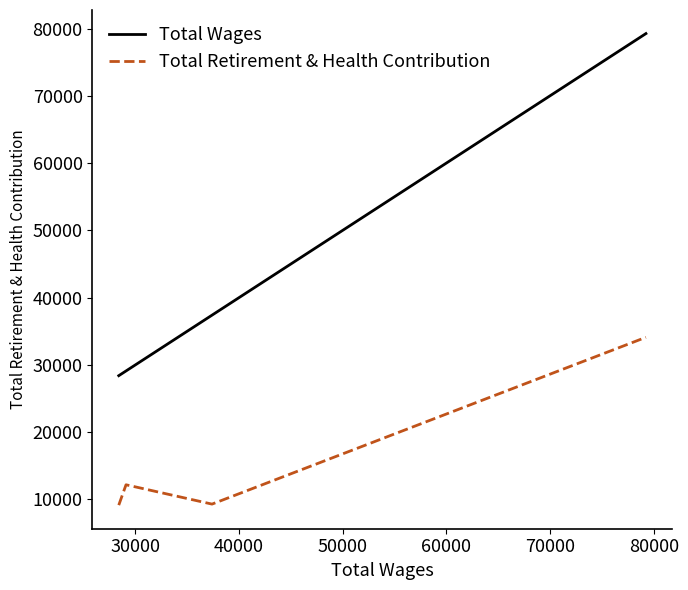

List the series in order of their overall mean, lowest first.

Total Retirement & Health Contribution, Total Wages